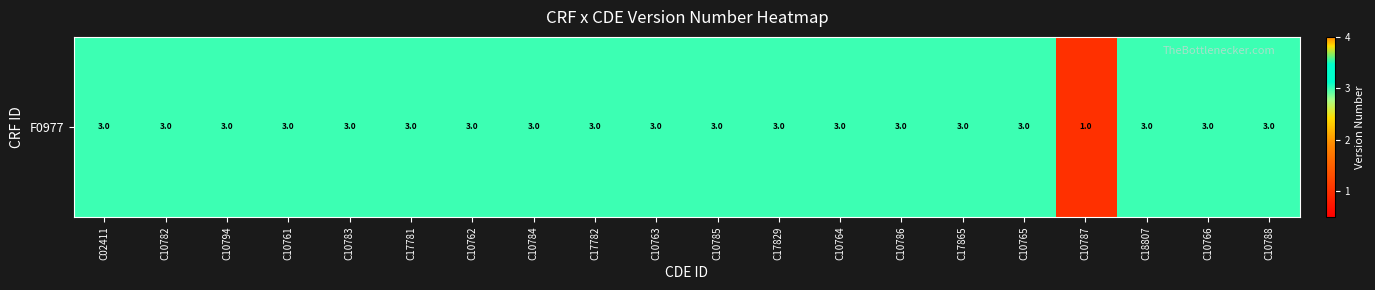

What is the average value?

3